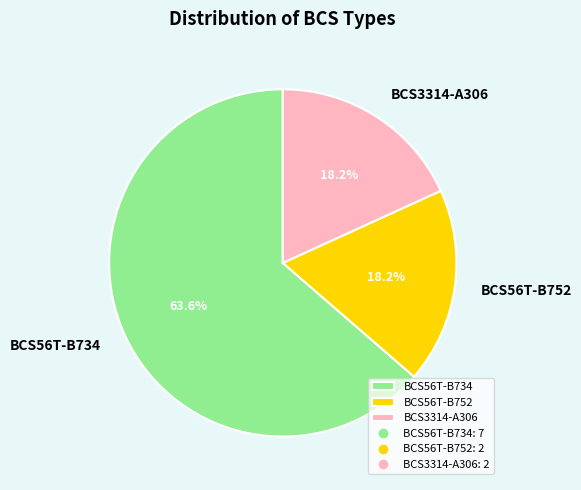

Does BCS56T-B734 account for over 50% of the chart?

Yes